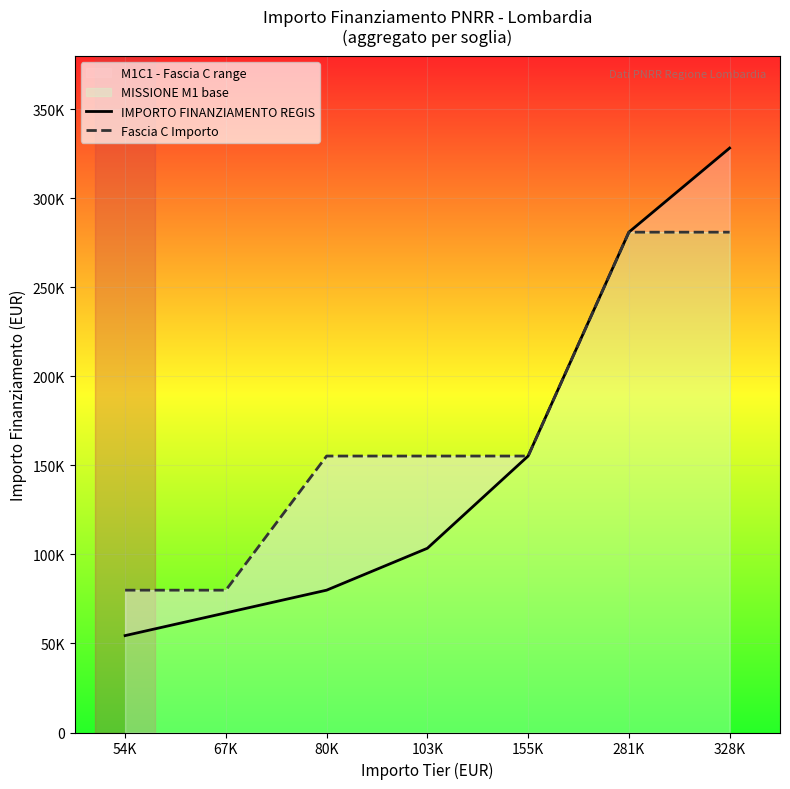

True or false: IMPORTO FINANZIAMENTO REGIS and Fascia C Importo intersect in this chart.

False